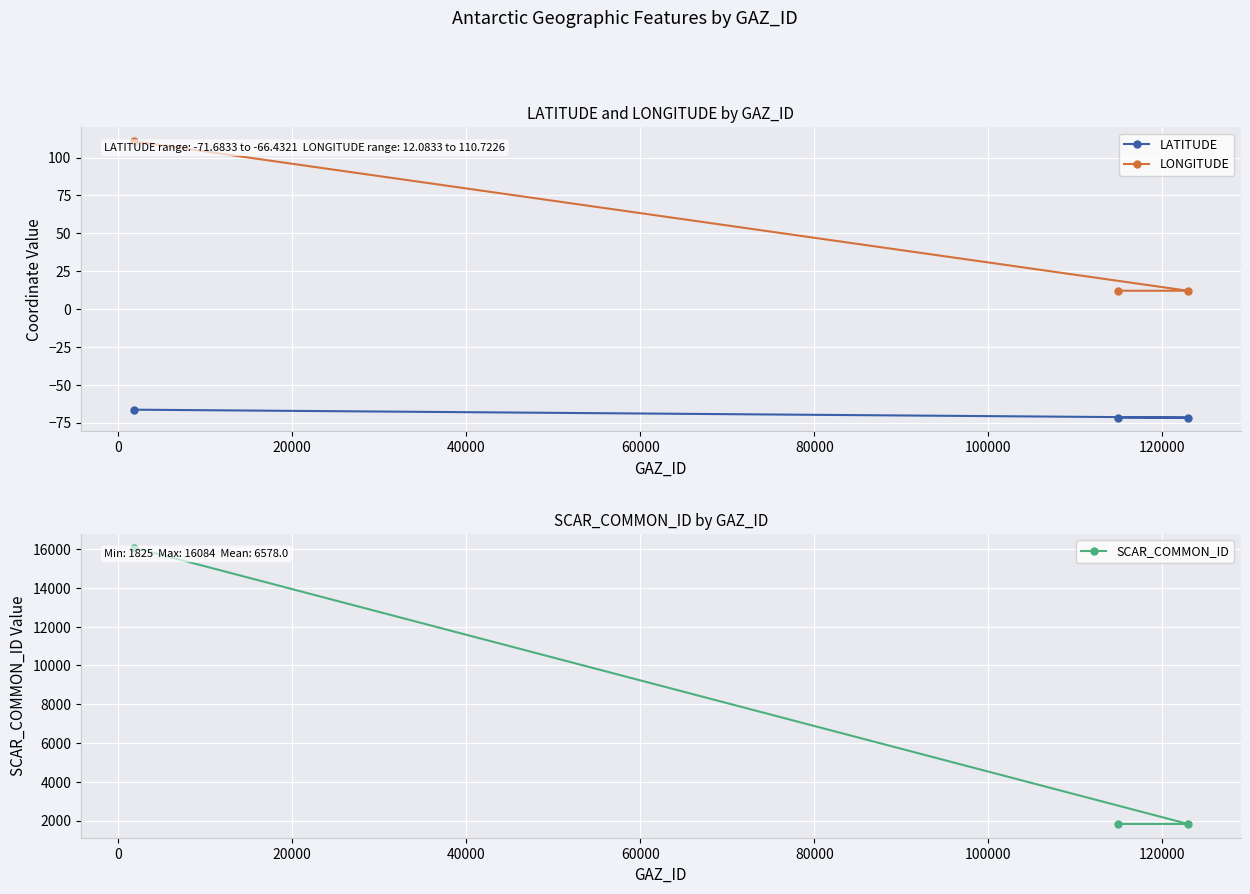

The value of LATITUDE at 20000 is -107.9. True or false?

False